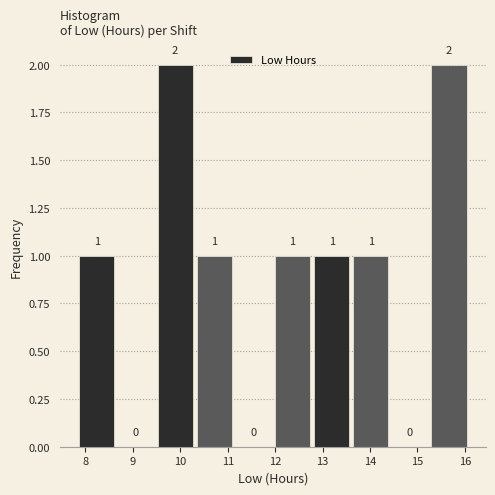

What is the height of the bar covering 12.8 to 13.6 on the x-axis? The bar edges are not printed on the chart, so give them approximately, as read against the axis.

1